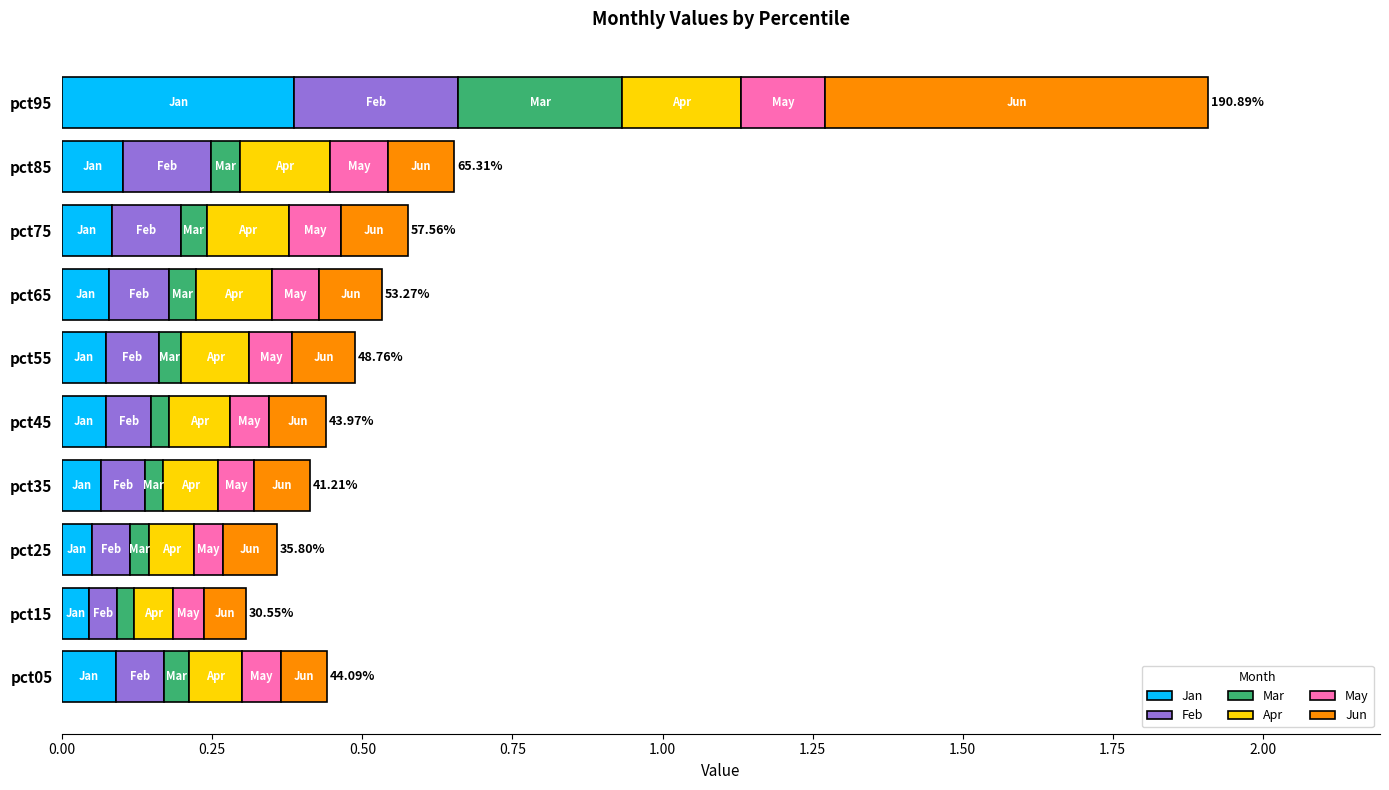

At which category is the sum across all series the highest?

pct95